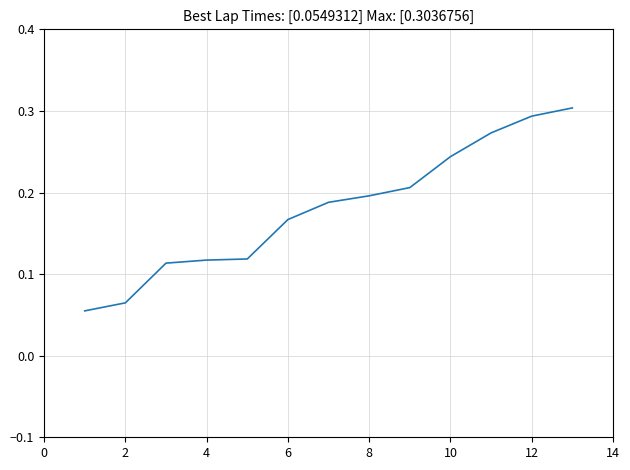

True or false: the data has more than 0 interior local peaks.

False